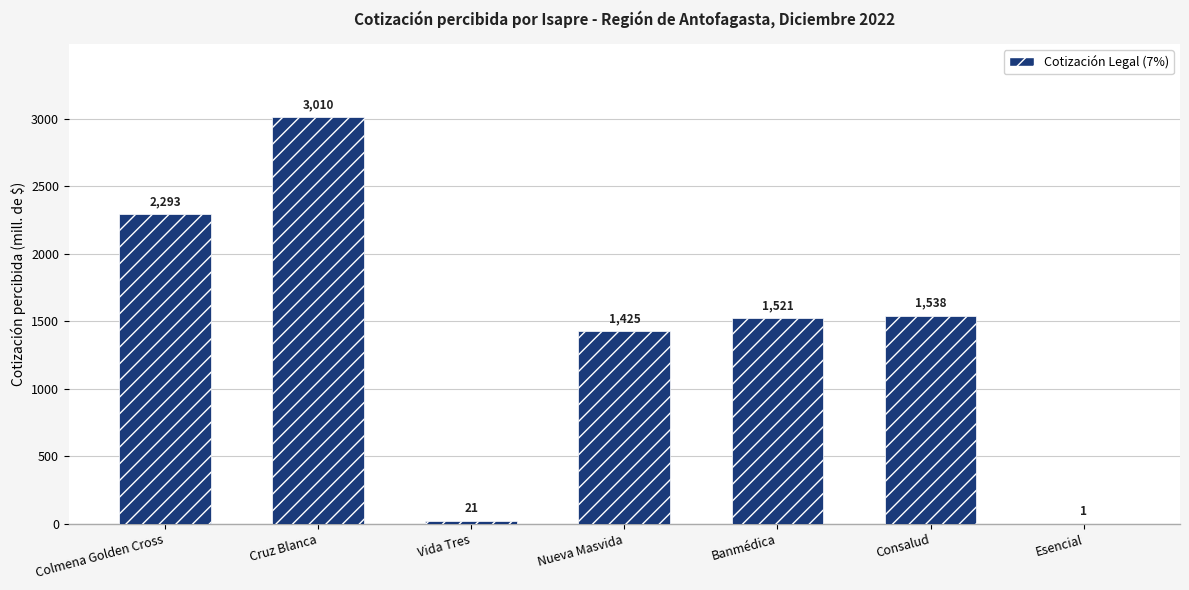

What is the sum of all values?

9809.9